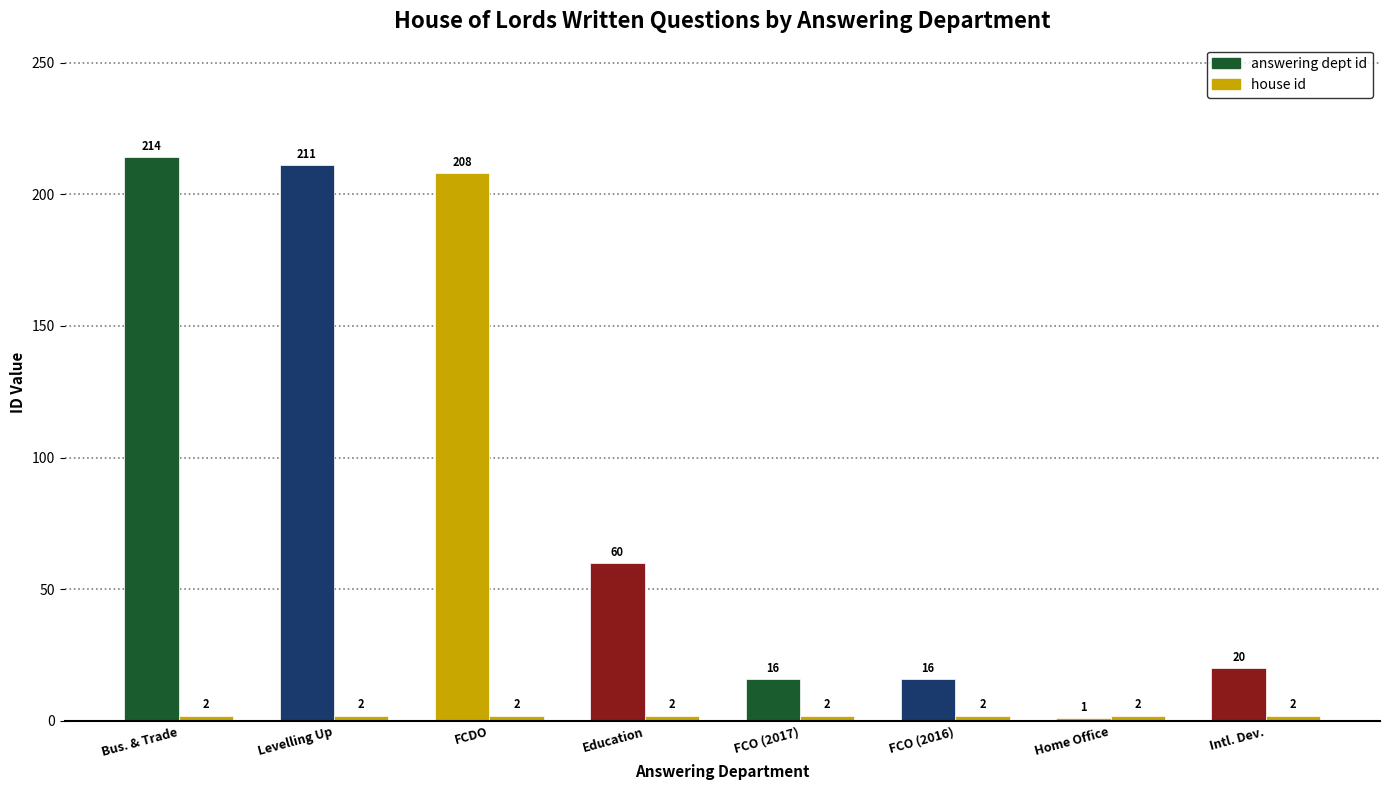

Rank the series by their maximum value, from lowest to highest.

house id, answering dept id